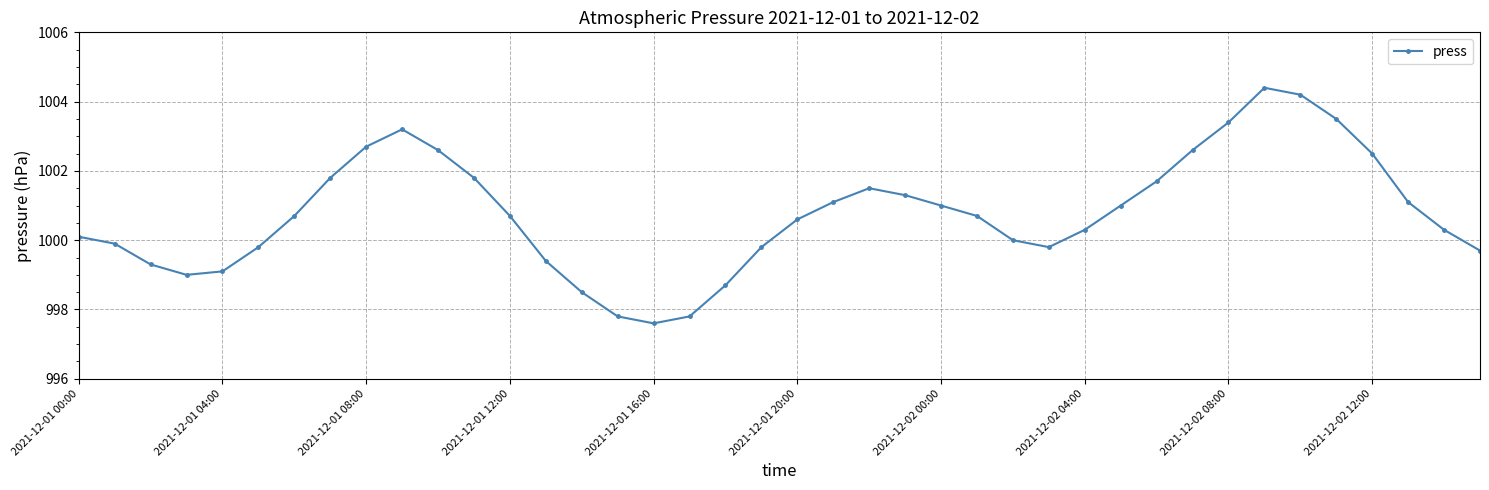

Count the number of categories in the chart.

40